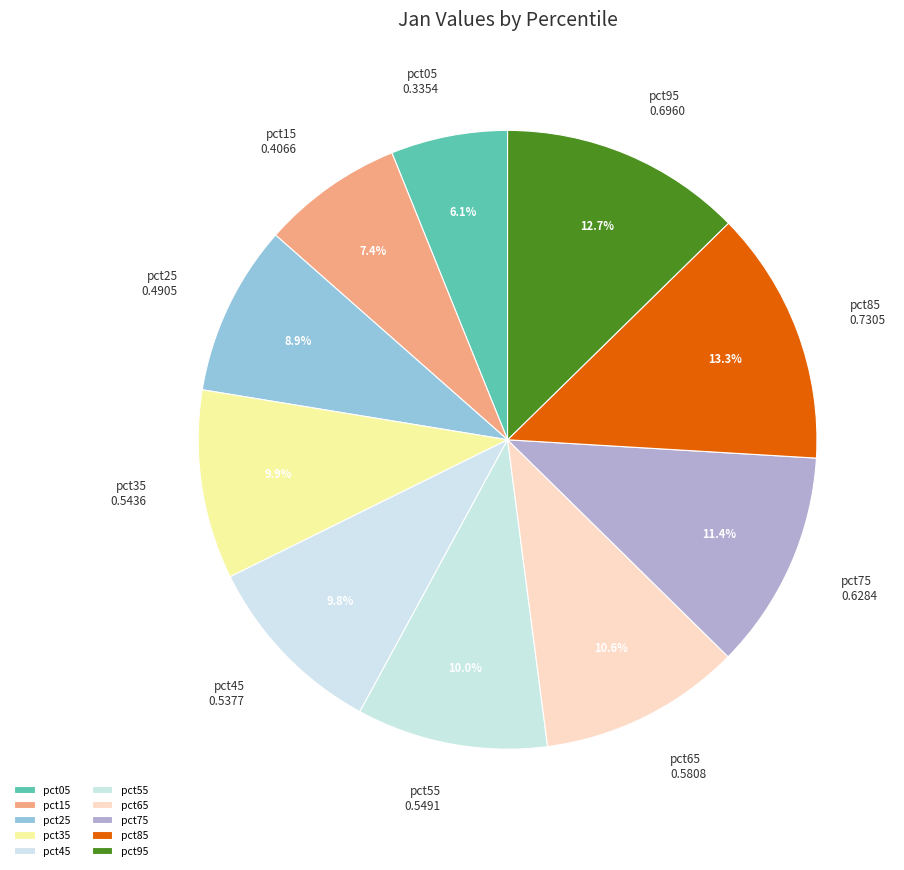

Count the number of slices in the pie.

10